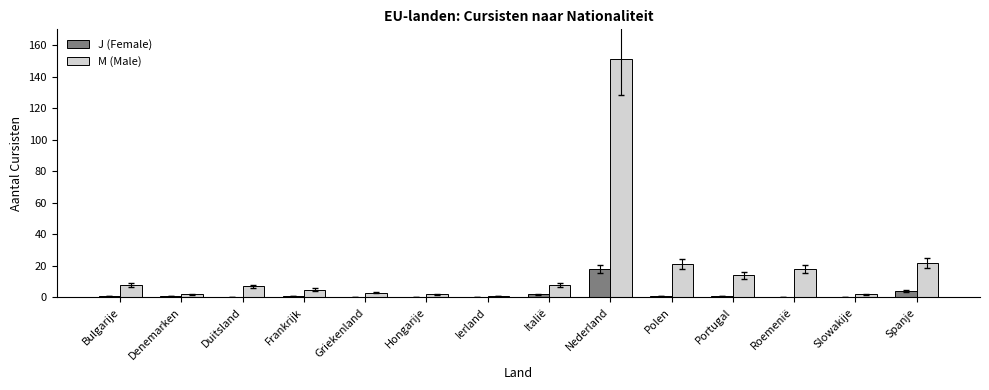

Which series has the largest range (max minus min)?

M (Male)